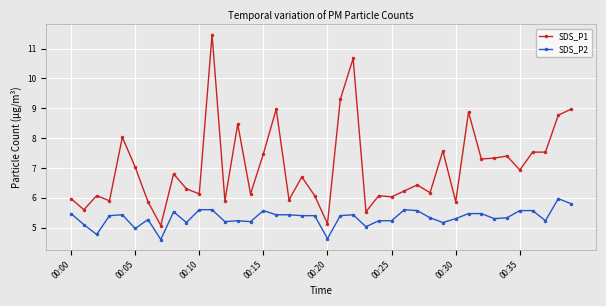

What is the difference between the maximum and minimum values in the SDS_P2 series?

1.4